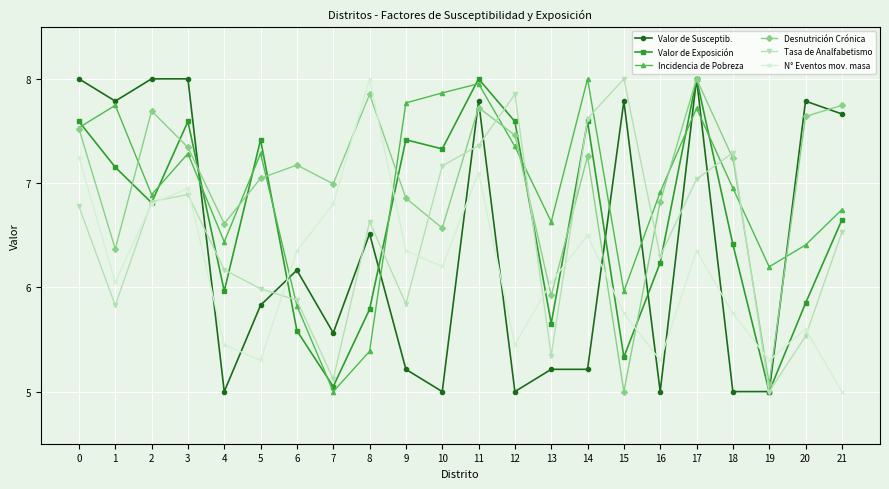

Is it true that Desnutrición Crónica equals 5.0 at 15?

True